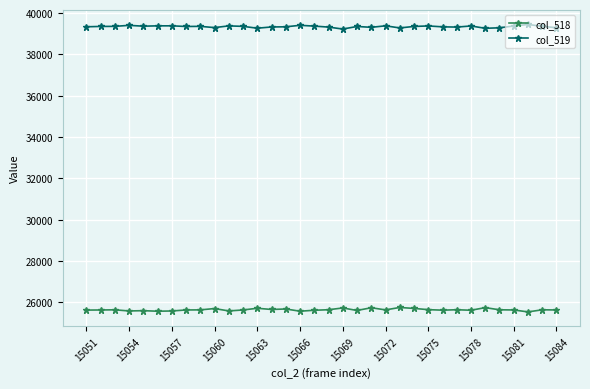

What is the lowest value of the col_519 series?

39227